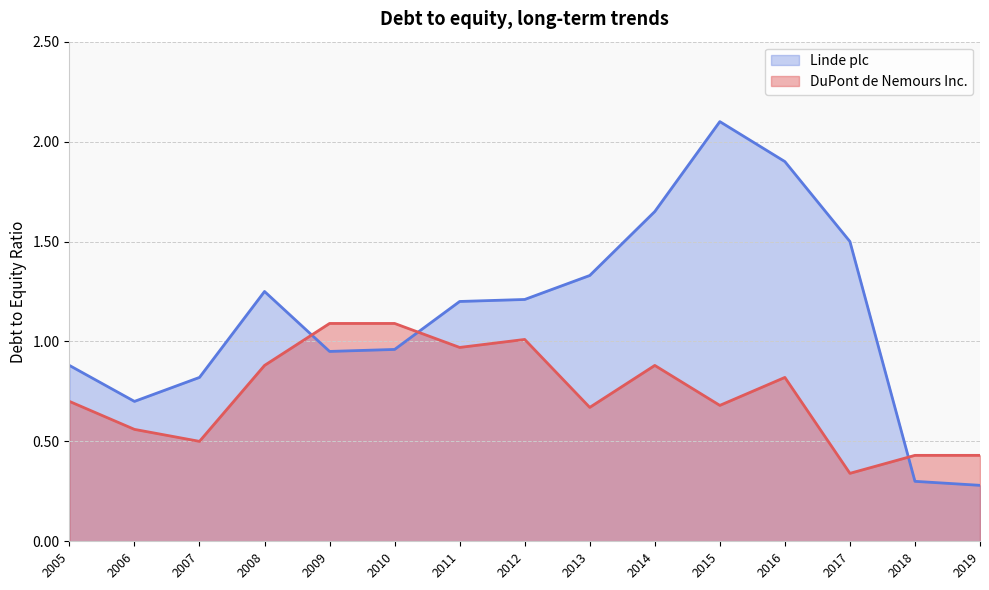

The value of Linde plc at 2010 is 1.0. True or false?

True